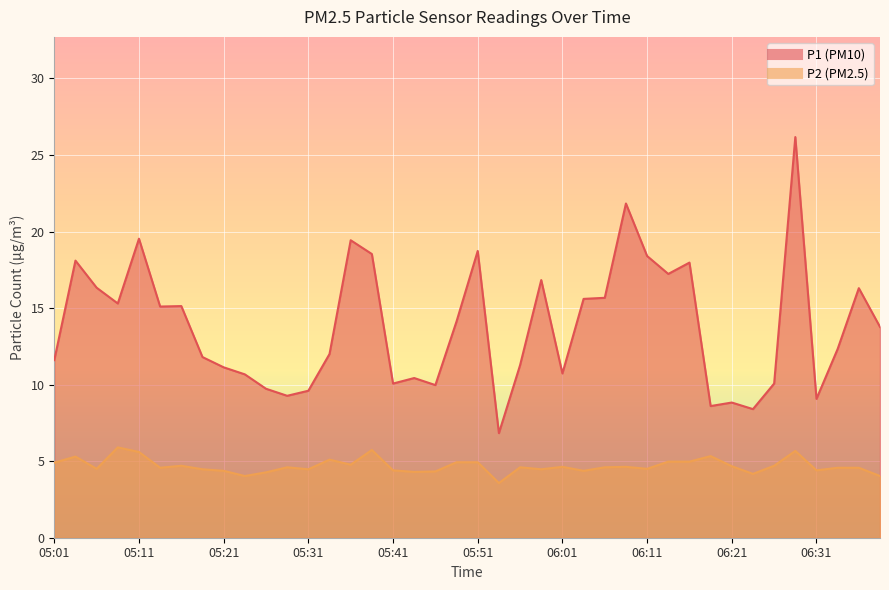

What is the average value of the P1 series?

13.8